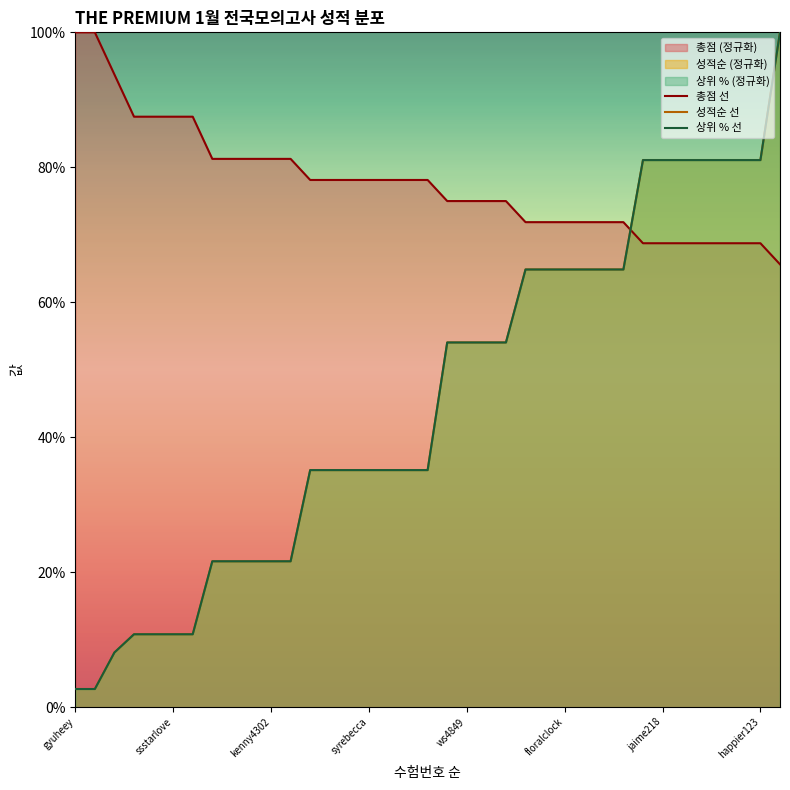

Reading left to right, transcribe all the data shown in this chart.

총점 선: 100.0	100.0	93.8	87.5	87.5	87.5	87.5	81.2	81.2	81.2	81.2	81.2	78.1	78.1	78.1	78.1	78.1	78.1	78.1	75.0	75.0	75.0	75.0	71.9	71.9	71.9	71.9	71.9	71.9	68.8	68.8	68.8	68.8	68.8	68.8	68.8	65.6
성적순 선: 2.7	2.7	8.1	10.8	10.8	10.8	10.8	21.6	21.6	21.6	21.6	21.6	35.1	35.1	35.1	35.1	35.1	35.1	35.1	54.1	54.1	54.1	54.1	64.9	64.9	64.9	64.9	64.9	64.9	81.1	81.1	81.1	81.1	81.1	81.1	81.1	100.0
상위 % 선: 2.7	2.7	8.1	10.8	10.8	10.8	10.8	21.6	21.6	21.6	21.6	21.6	35.1	35.1	35.1	35.1	35.1	35.1	35.1	54.0	54.0	54.0	54.0	64.9	64.9	64.9	64.9	64.9	64.9	81.1	81.1	81.1	81.1	81.1	81.1	81.1	100.0